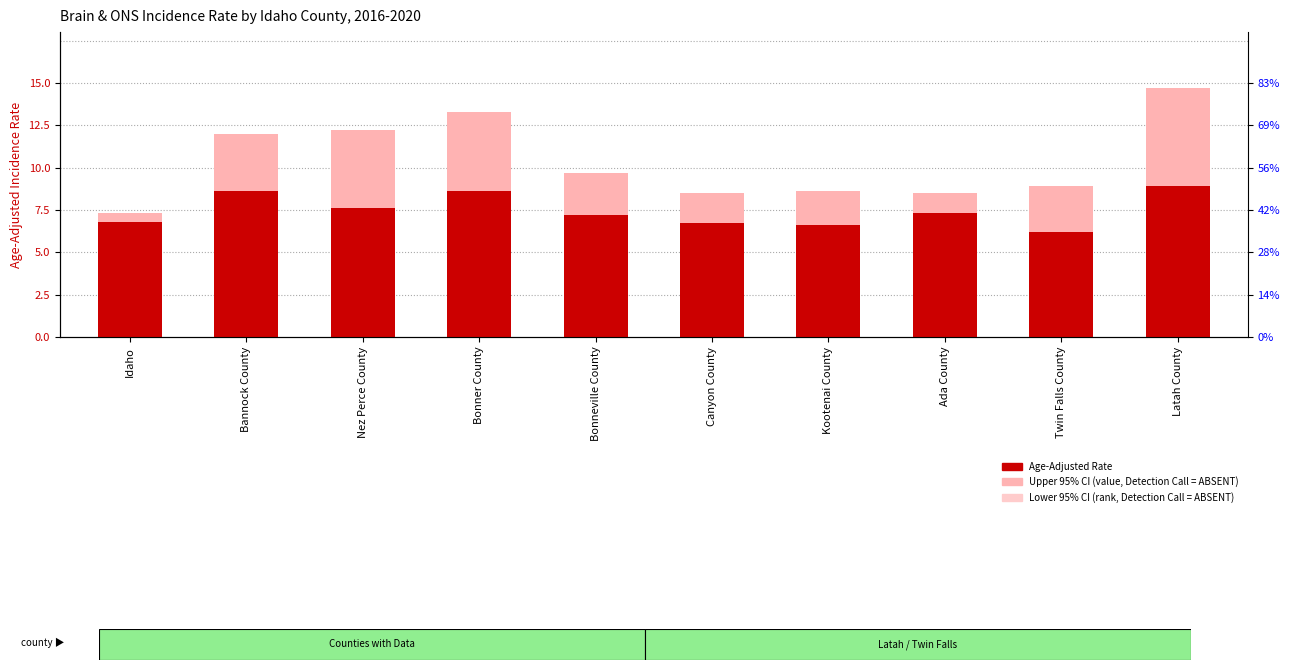

Which category has the highest value in the Age-Adjusted Rate series?

Latah County